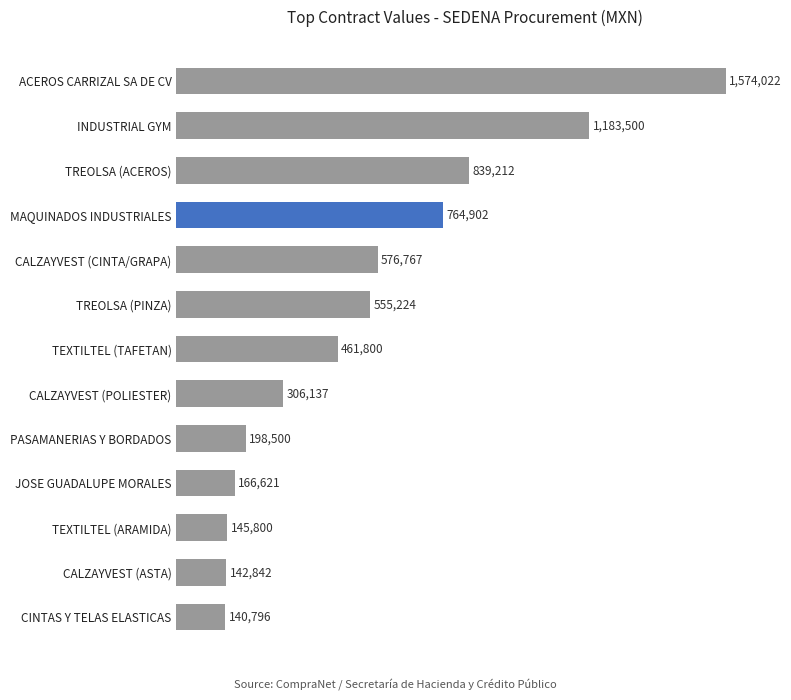

What is the sum of all values?

7056122.8